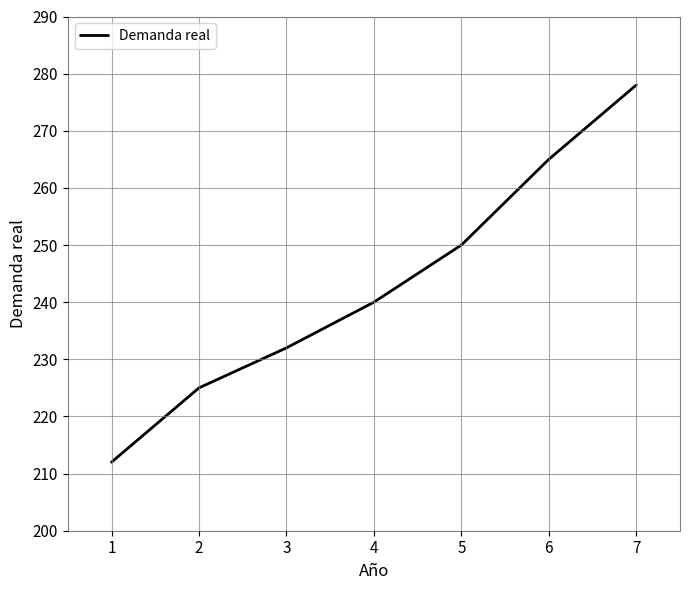

What value does the data have at 6?

265